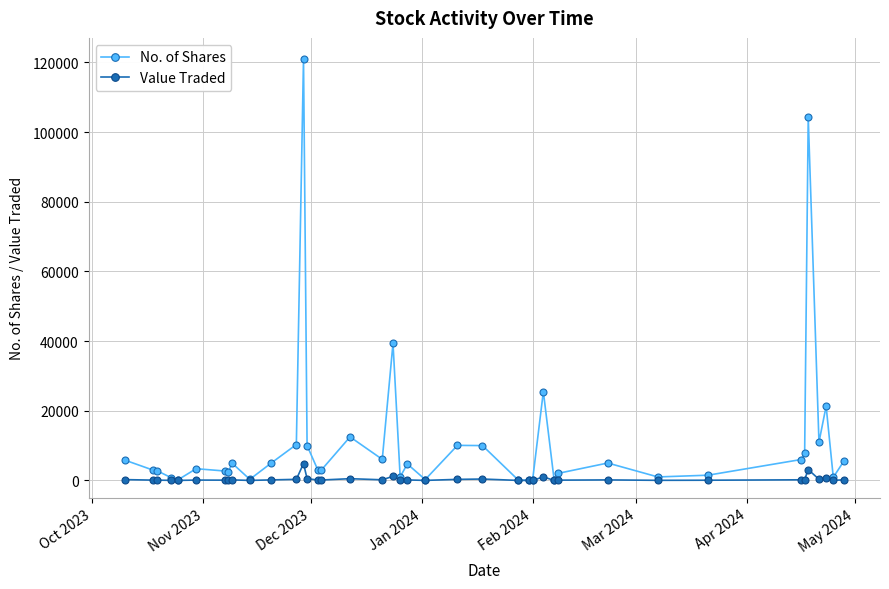

Which series has the widest spread of values?

No. of Shares